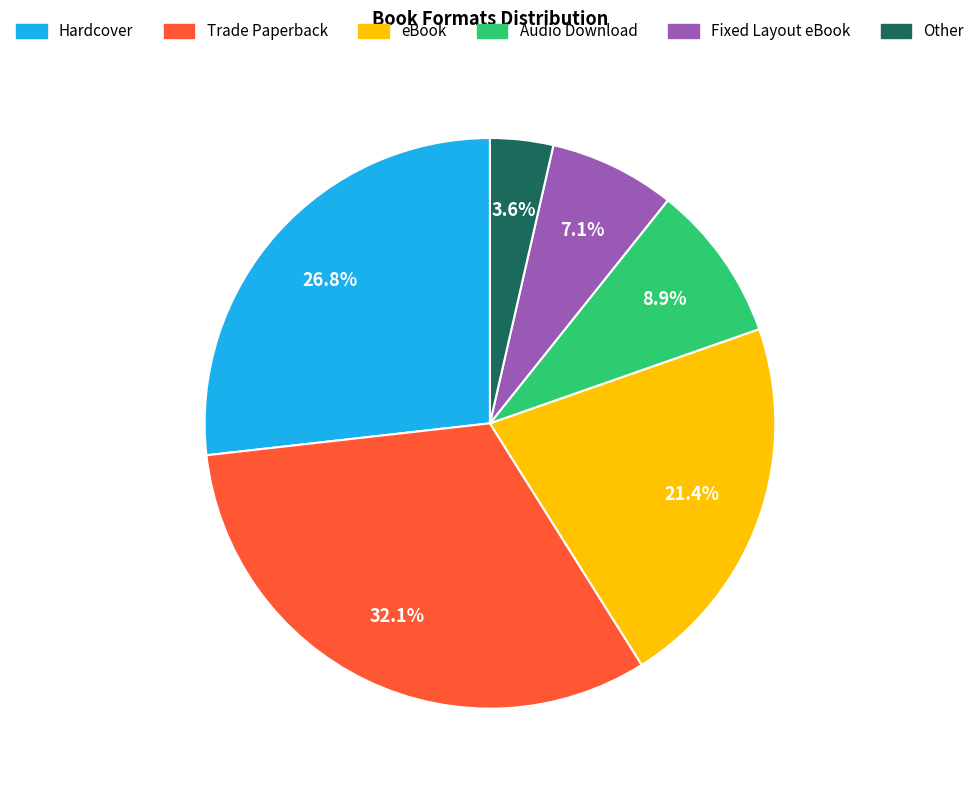

To the nearest percent, what is the difference between the largest and smallest slice percentages?

29%